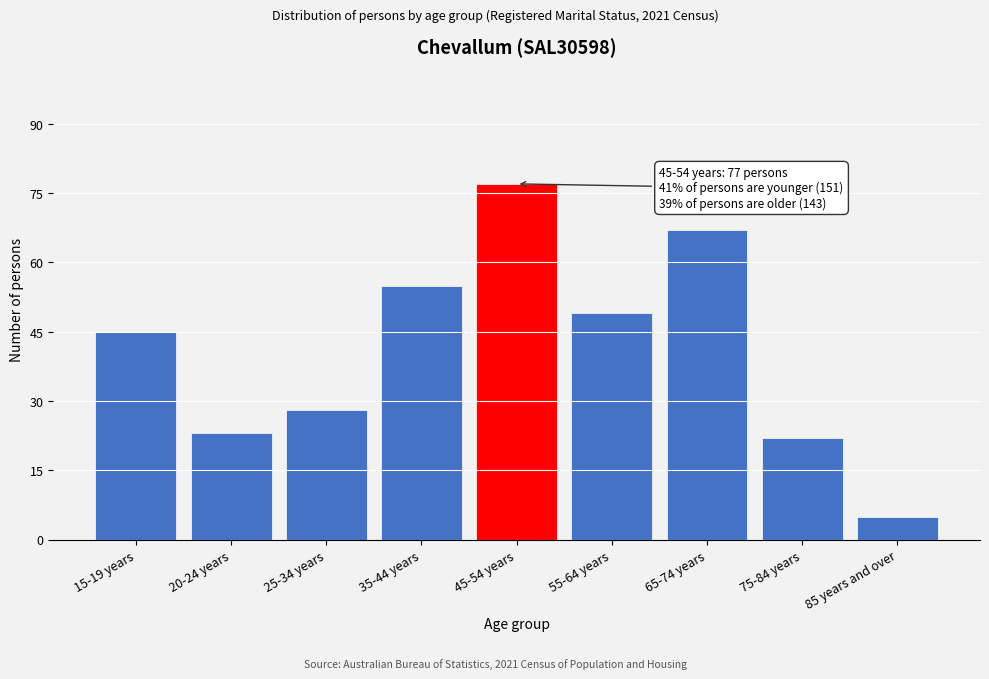

Reading right to left, what are all the values shown in this chart?

85 years and over=5	75-84 years=22	65-74 years=67	55-64 years=49	45-54 years=77	35-44 years=55	25-34 years=28	20-24 years=23	15-19 years=45